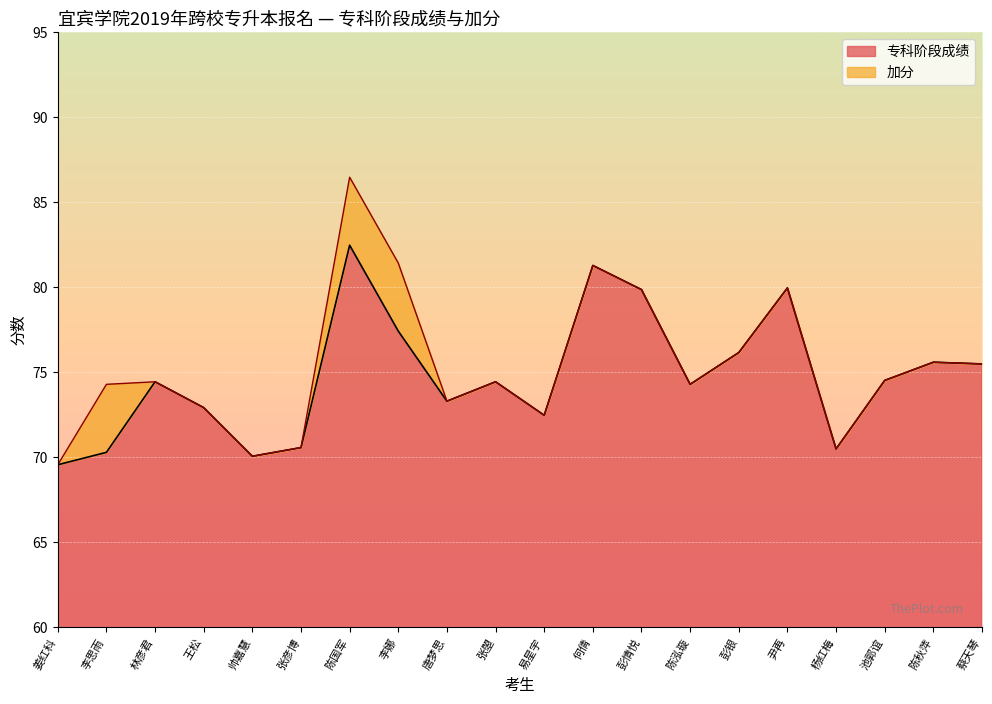

What is the label of the 2nd point from the left?

李思雨